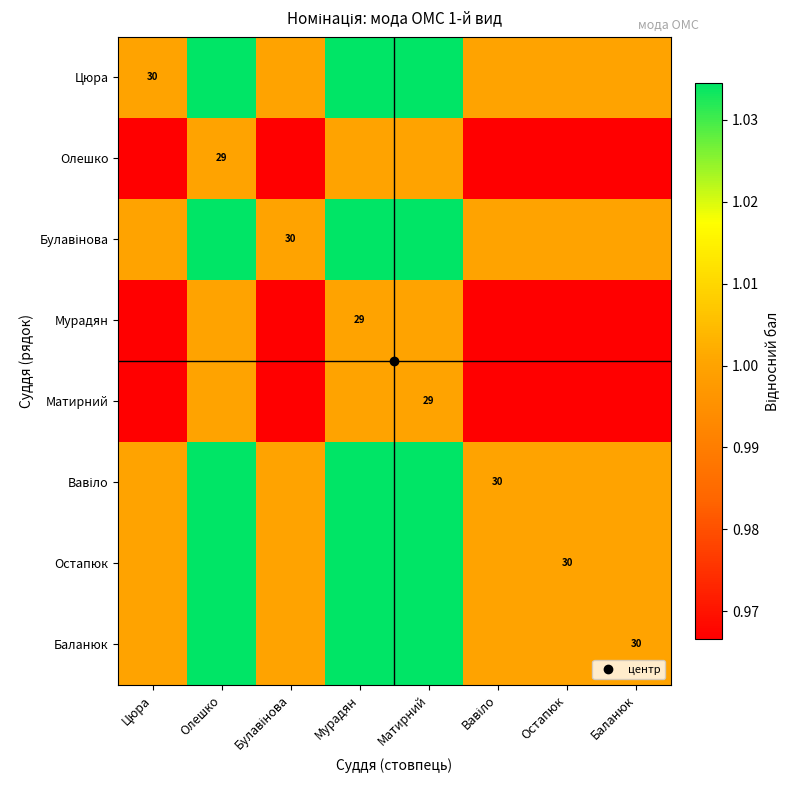

Between Цюра and Вавіло, which is larger?

Цюра